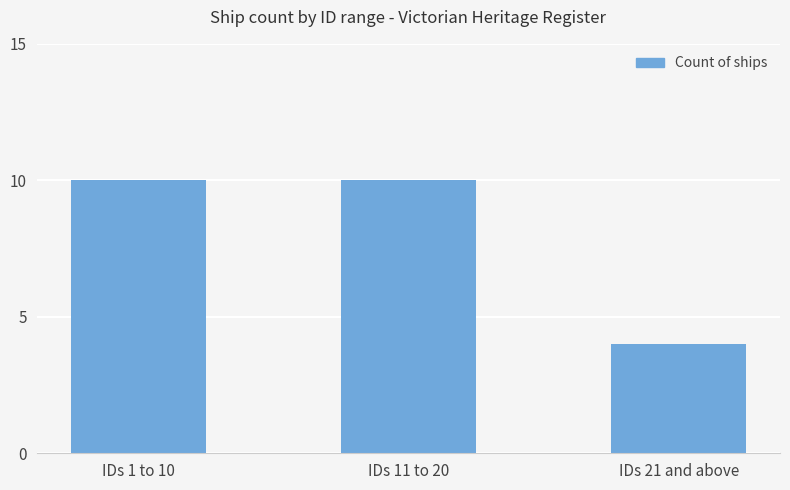

Reading left to right, extract all data points from this chart.

10	10	4